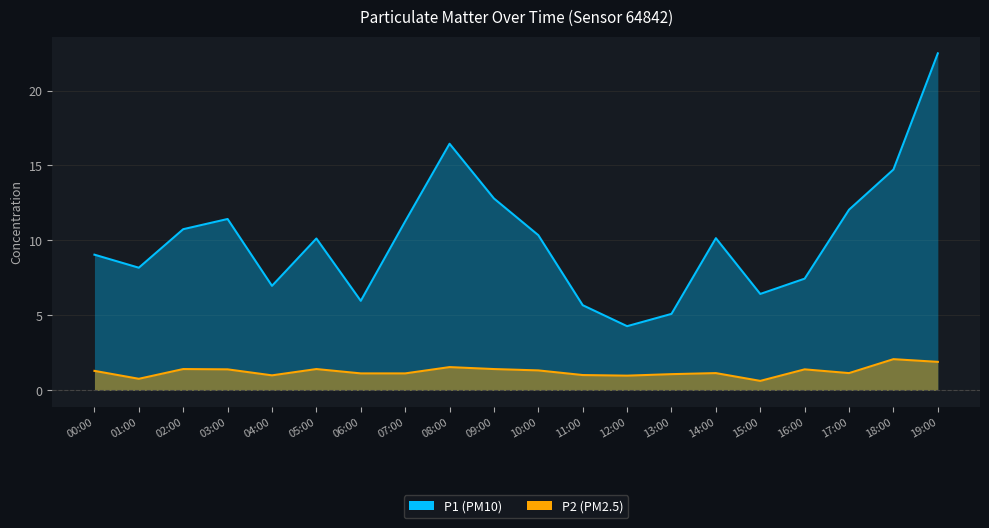

In P1, how many points are lower than both neighbors (excluding endpoints)?

5